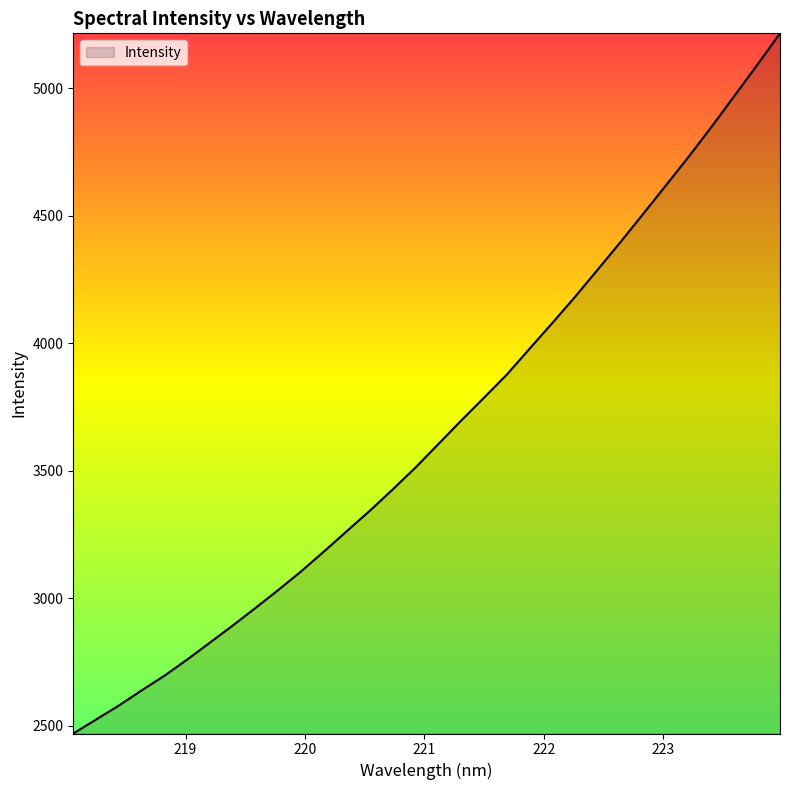

What is the difference between the maximum and minimum values?

2745.9